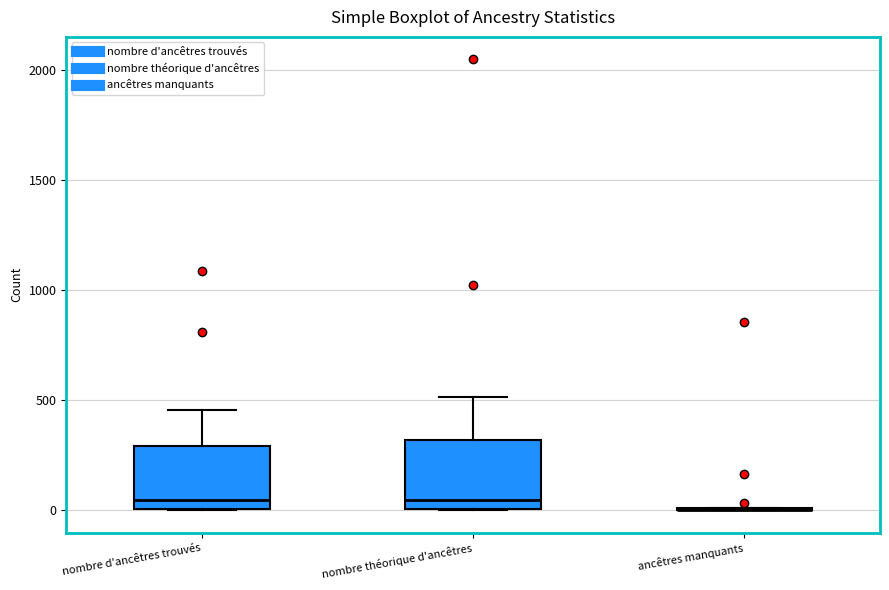

Reading left to right, transcribe this box plot: for each box, give where its median line is, the range the box spans, and where its two whiskers end, as read against the y-axis. The values are not printed on the chart, so give them approximately, as read against the axis.

nombre d'ancêtres trouvés: median 50, box 0 to 300, whiskers 0 to 450
nombre théorique d'ancêtres: median 50, box 0 to 300, whiskers 0 to 500
ancêtres manquants: box collapsed to a line at 0, whiskers 0 to 0